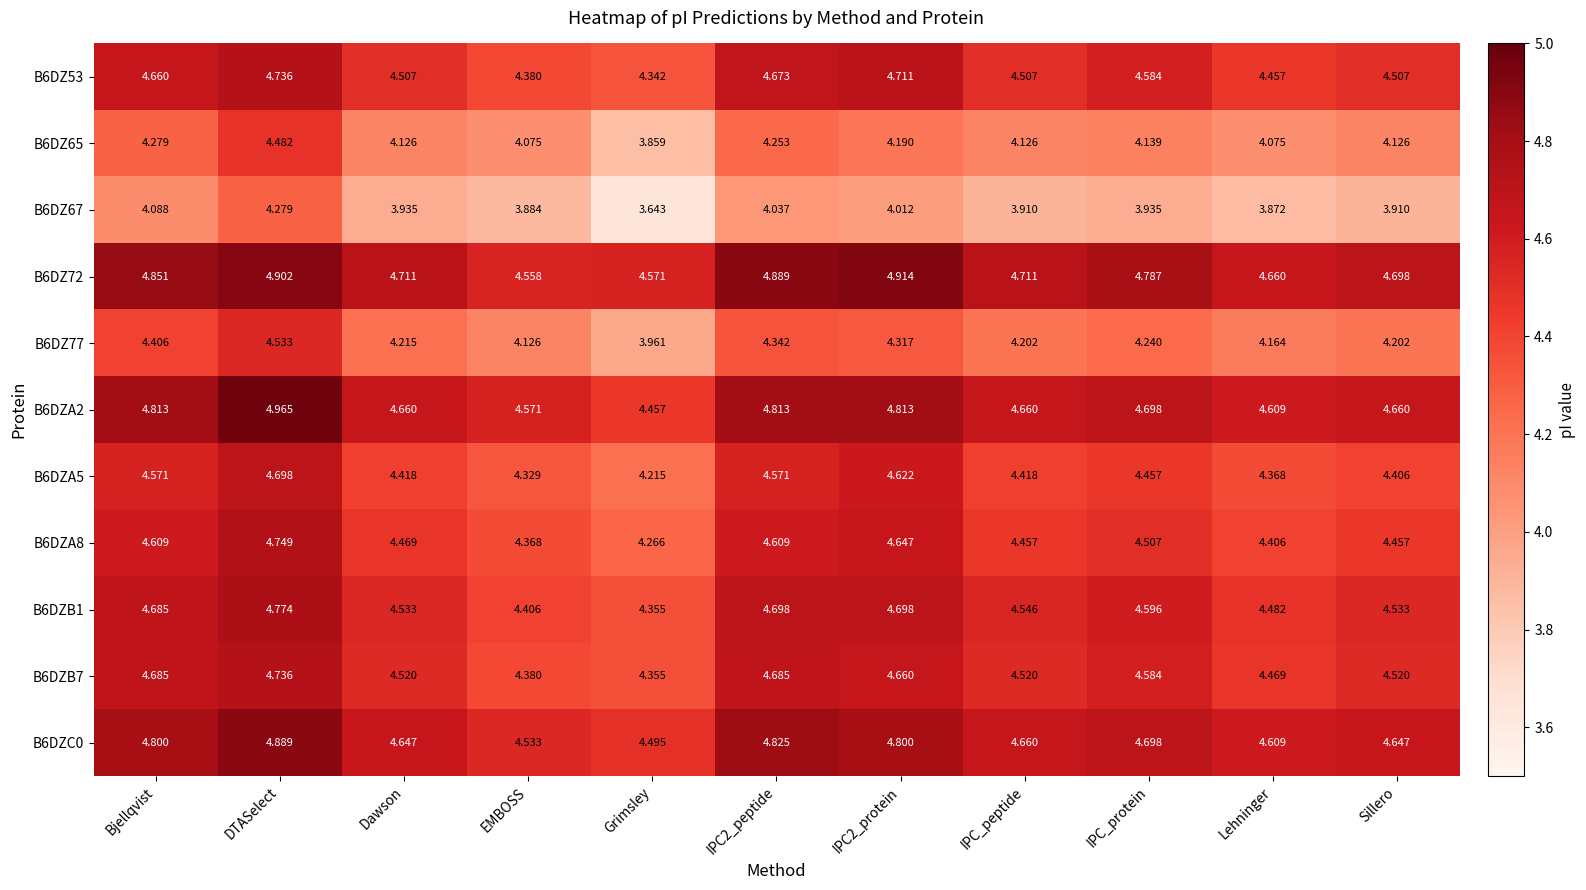

Is the value of B6DZB7 at Sillero greater than the value of B6DZ53 at Lehninger?

Yes